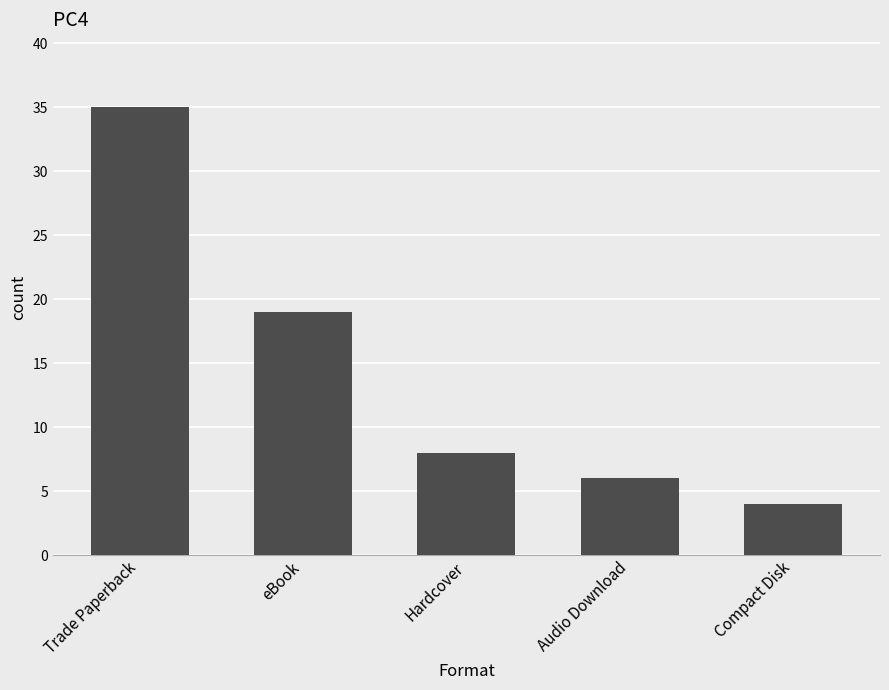

List the labels in order of value, smallest first.

Compact Disk, Audio Download, Hardcover, eBook, Trade Paperback